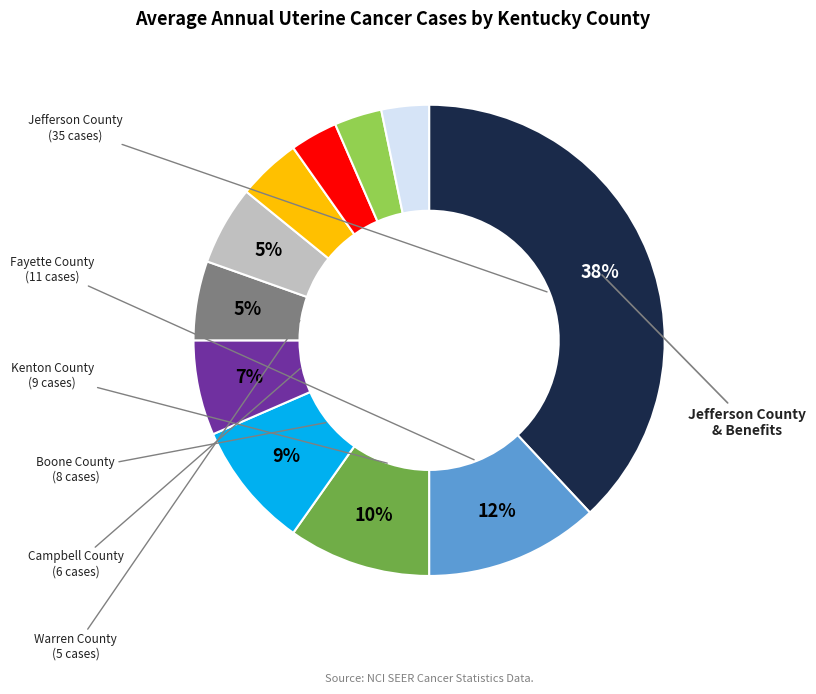

Does any single category account for the majority?

No